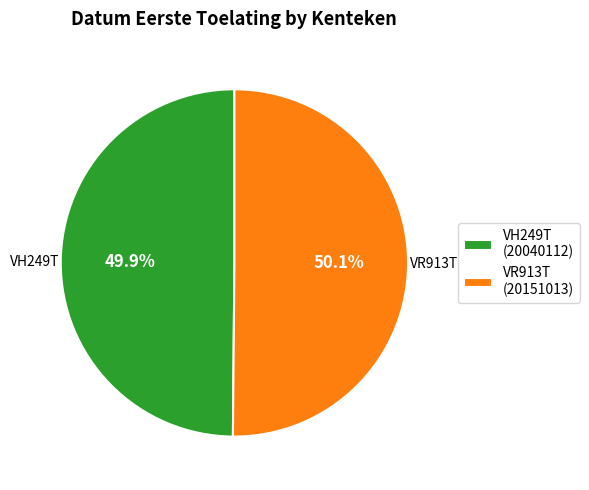

To the nearest percent, what is the combined percentage of VR913T and VH249T?

100%